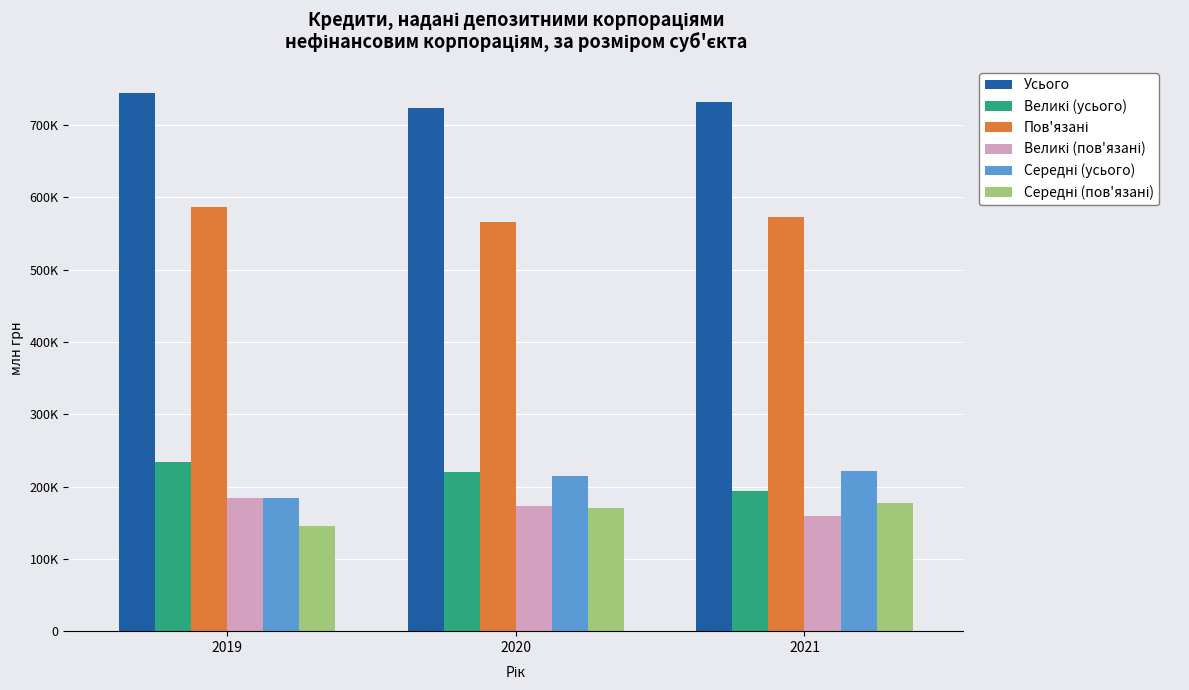

The Великі (пов'язані) series shows 310277.0 at 2019. True or false?

False